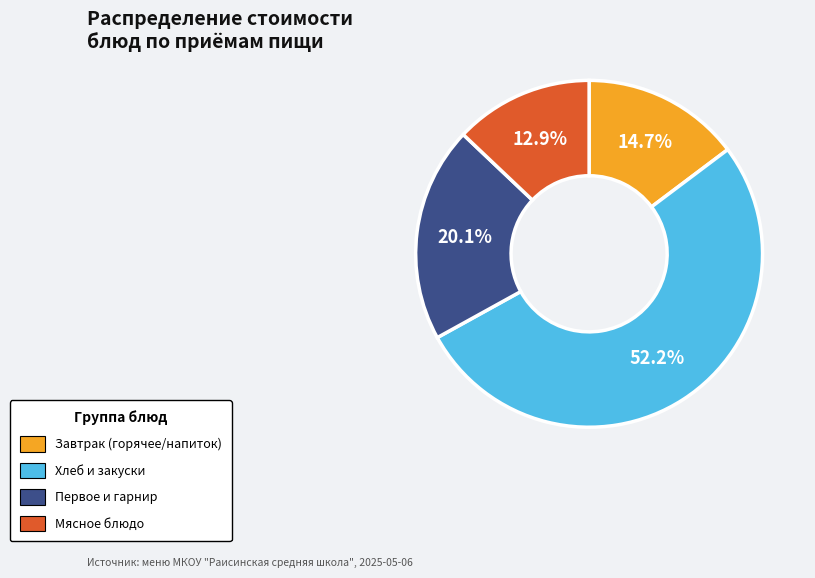

Is there a majority slice in this chart?

Yes